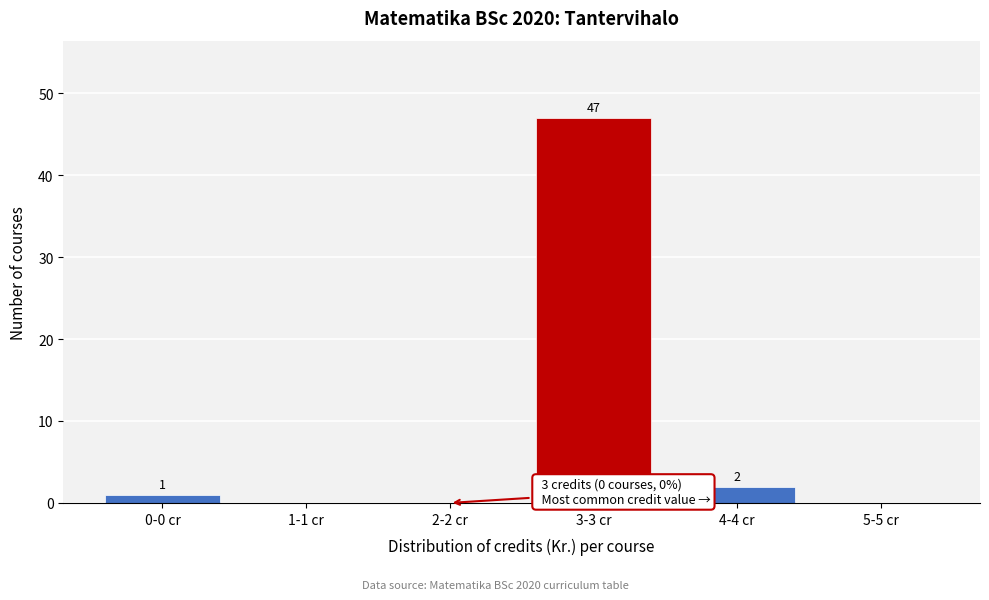

Reading left to right, what are all the values shown in this chart?

0-0 cr=1	1-1 cr=0	2-2 cr=0	3-3 cr=47	4-4 cr=2	5-5 cr=0